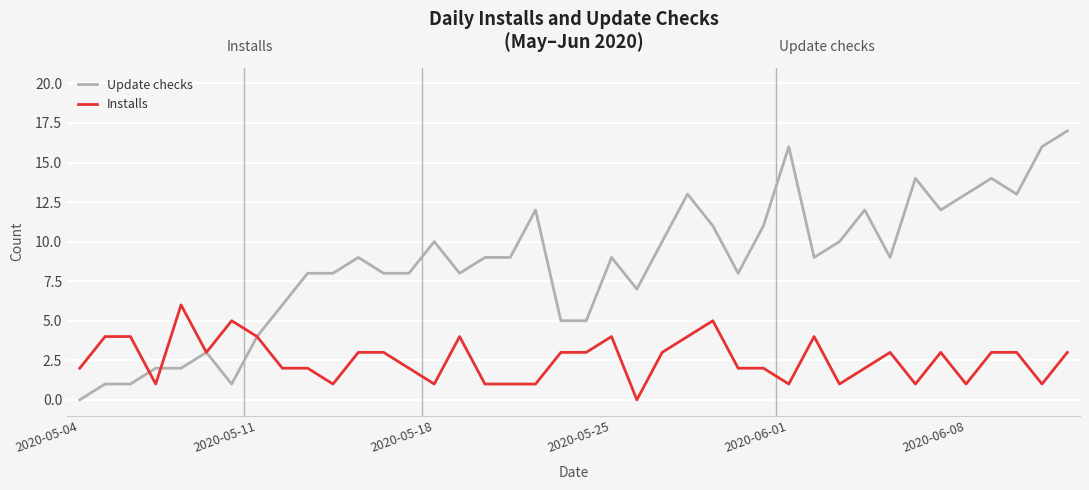

Which series has the largest total across all categories?

Update checks